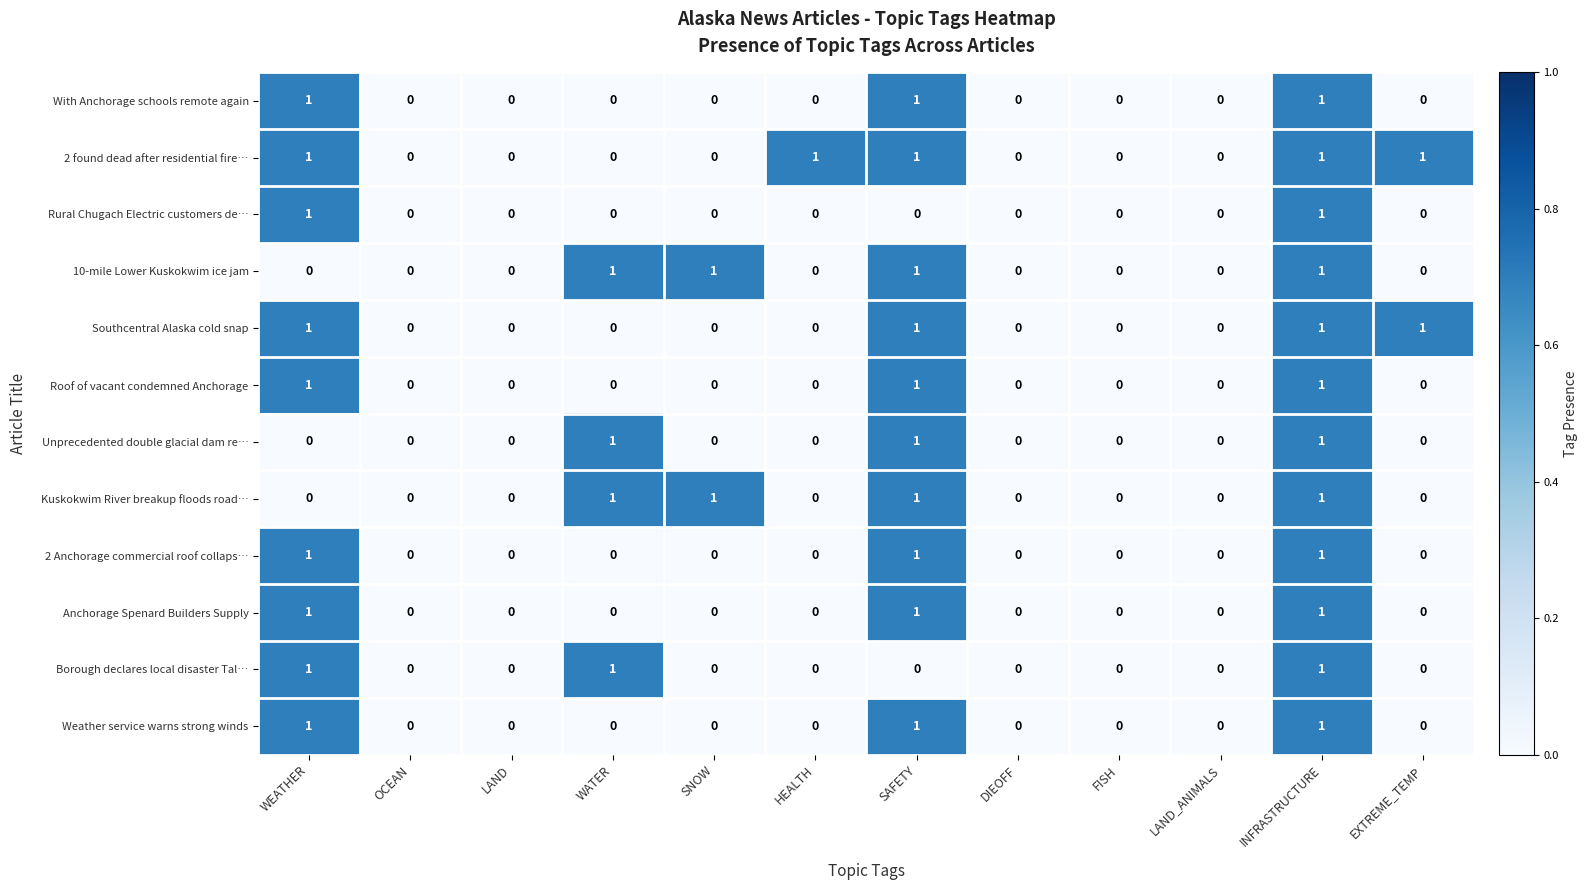

What is the total value across all series at INFRASTRUCTURE?

12